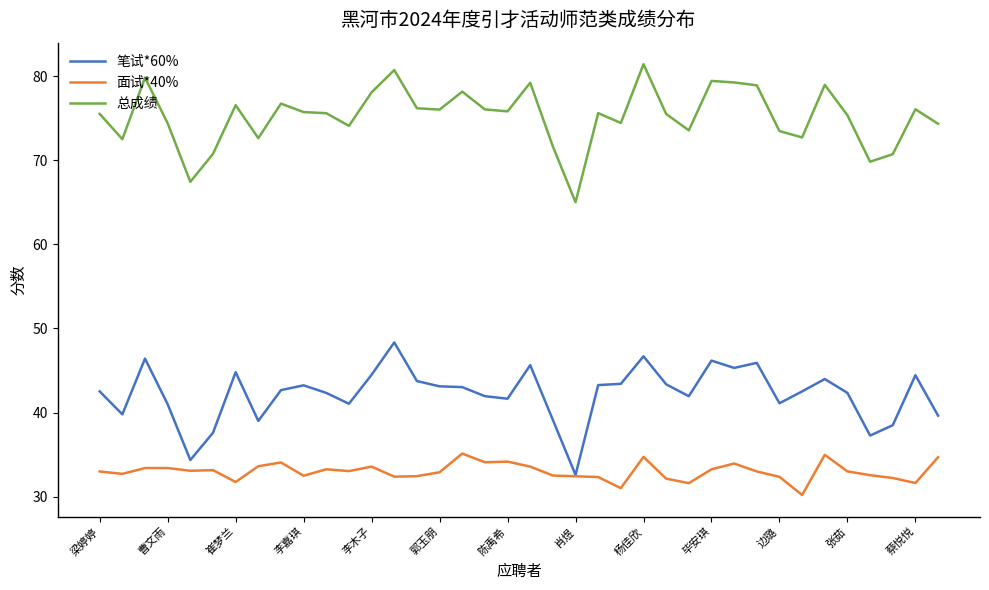

Which series has the largest total across all categories?

总成绩